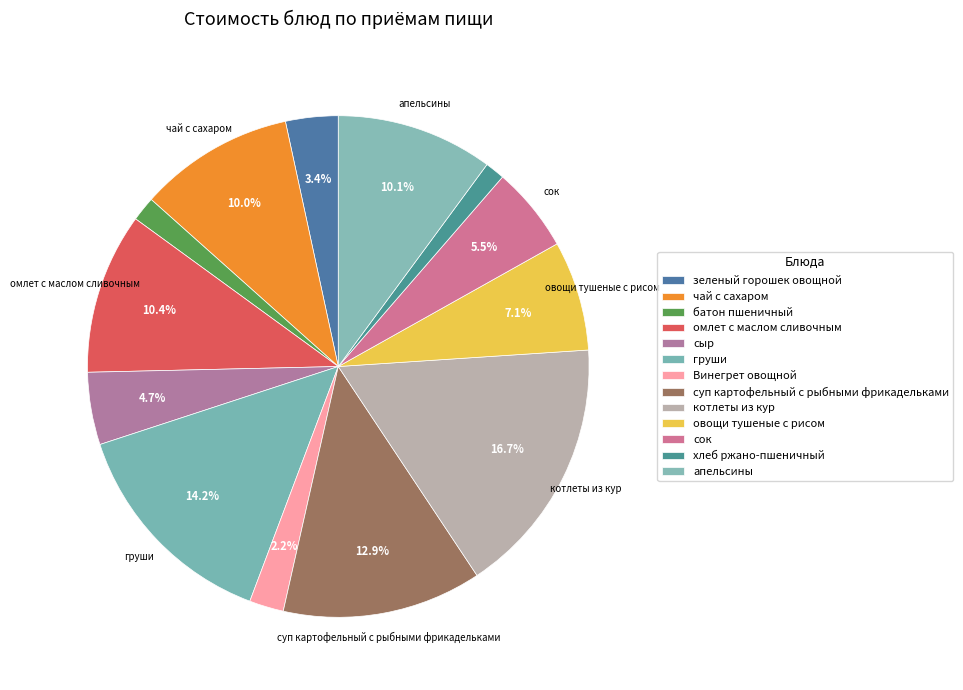

True or false: сыр accounts for 17% of the total.

False